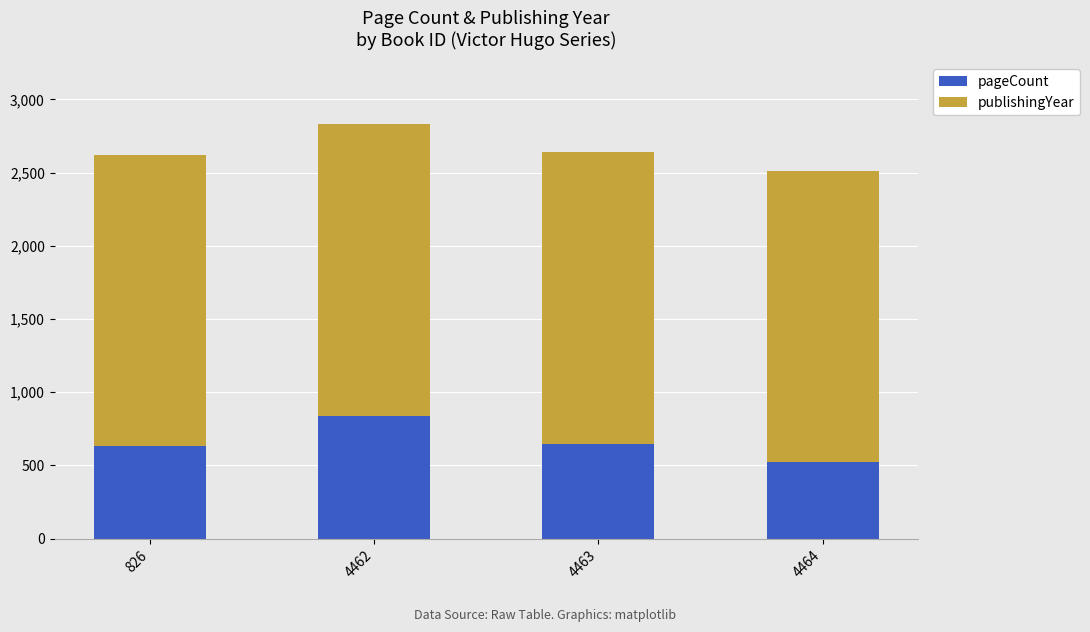

What is the average value of the pageCount series?

660